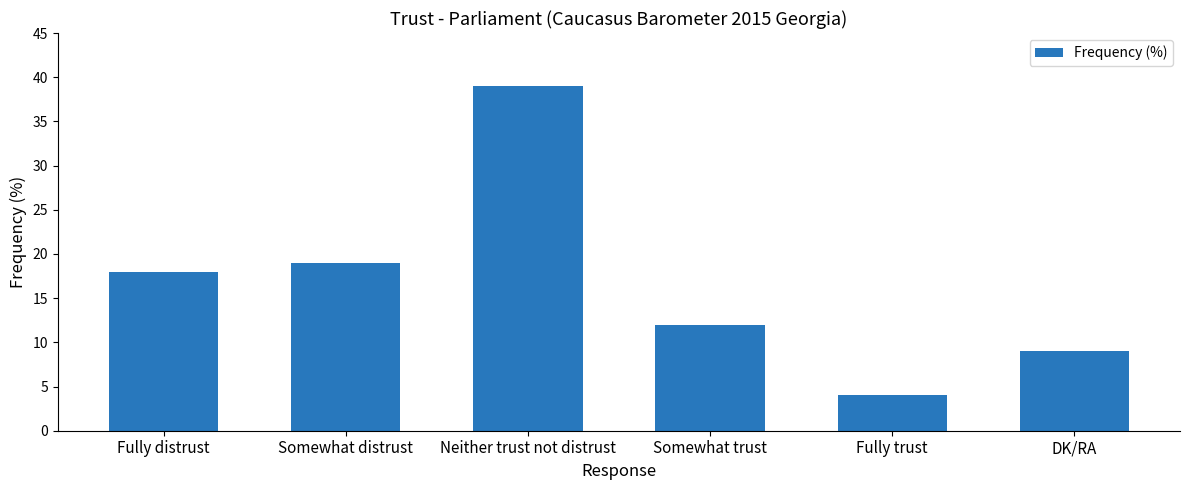

List the labels in order of value, smallest first.

Fully trust, DK/RA, Somewhat trust, Fully distrust, Somewhat distrust, Neither trust not distrust